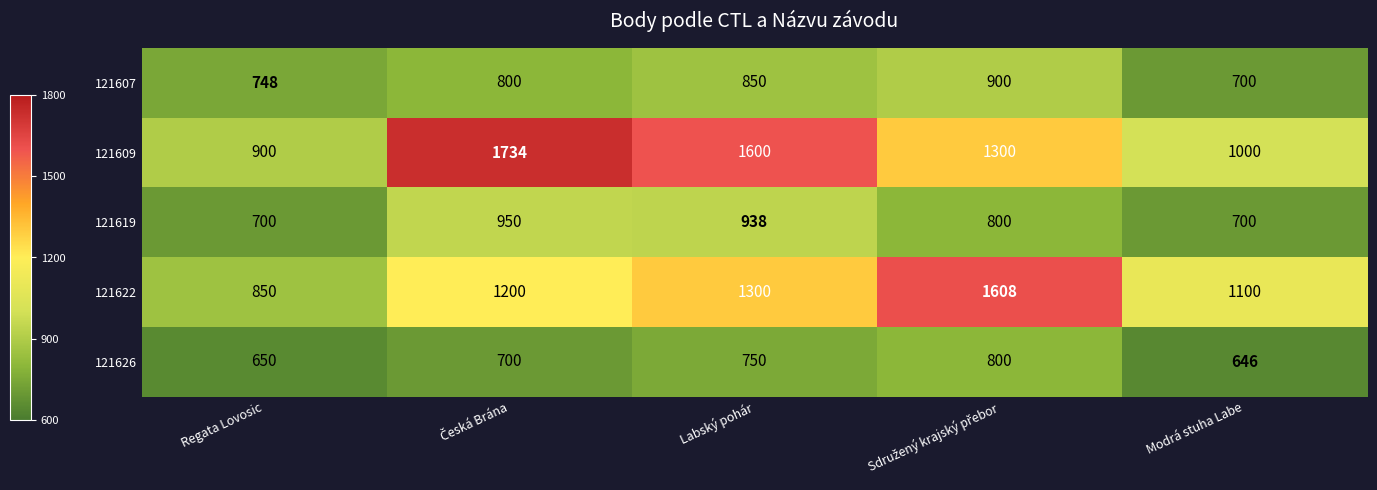

Reading right to left, list all the values displayed in this chart.

121607: 700	900	850	800	748
121609: 1000	1300	1600	1734	900
121619: 700	800	938	950	700
121622: 1100	1608	1300	1200	850
121626: 646	800	750	700	650